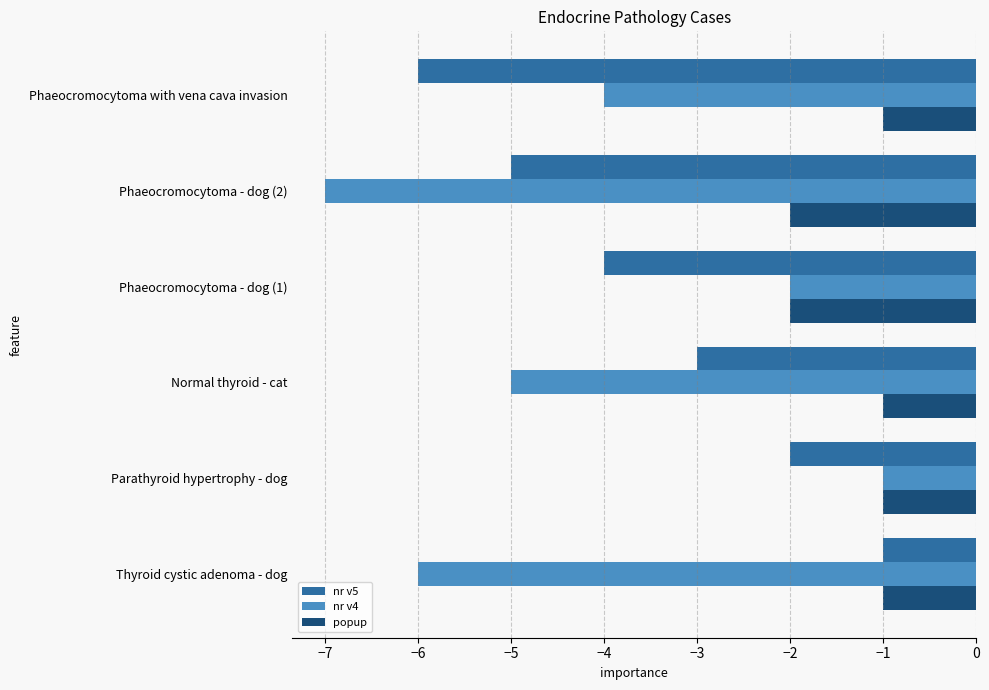

At Phaeocromocytoma with vena cava invasion, list the series in order from smallest to largest.

nr v5, nr v4, popup